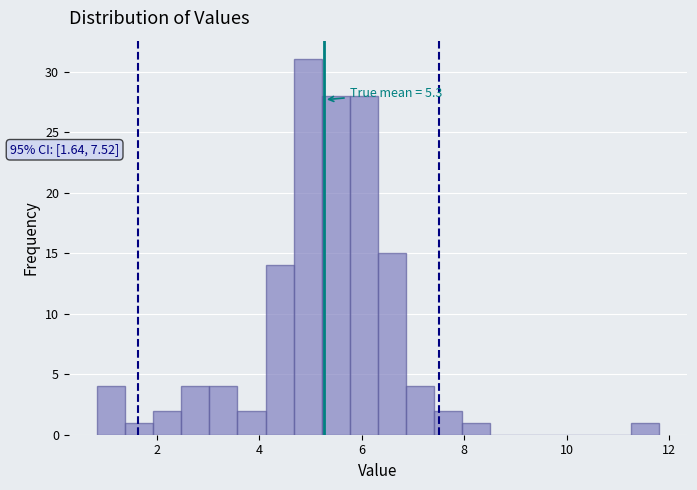

Around what value on the x-axis is the tallest bar? Give the approximate position of its centre, as read against the axis.

5.0